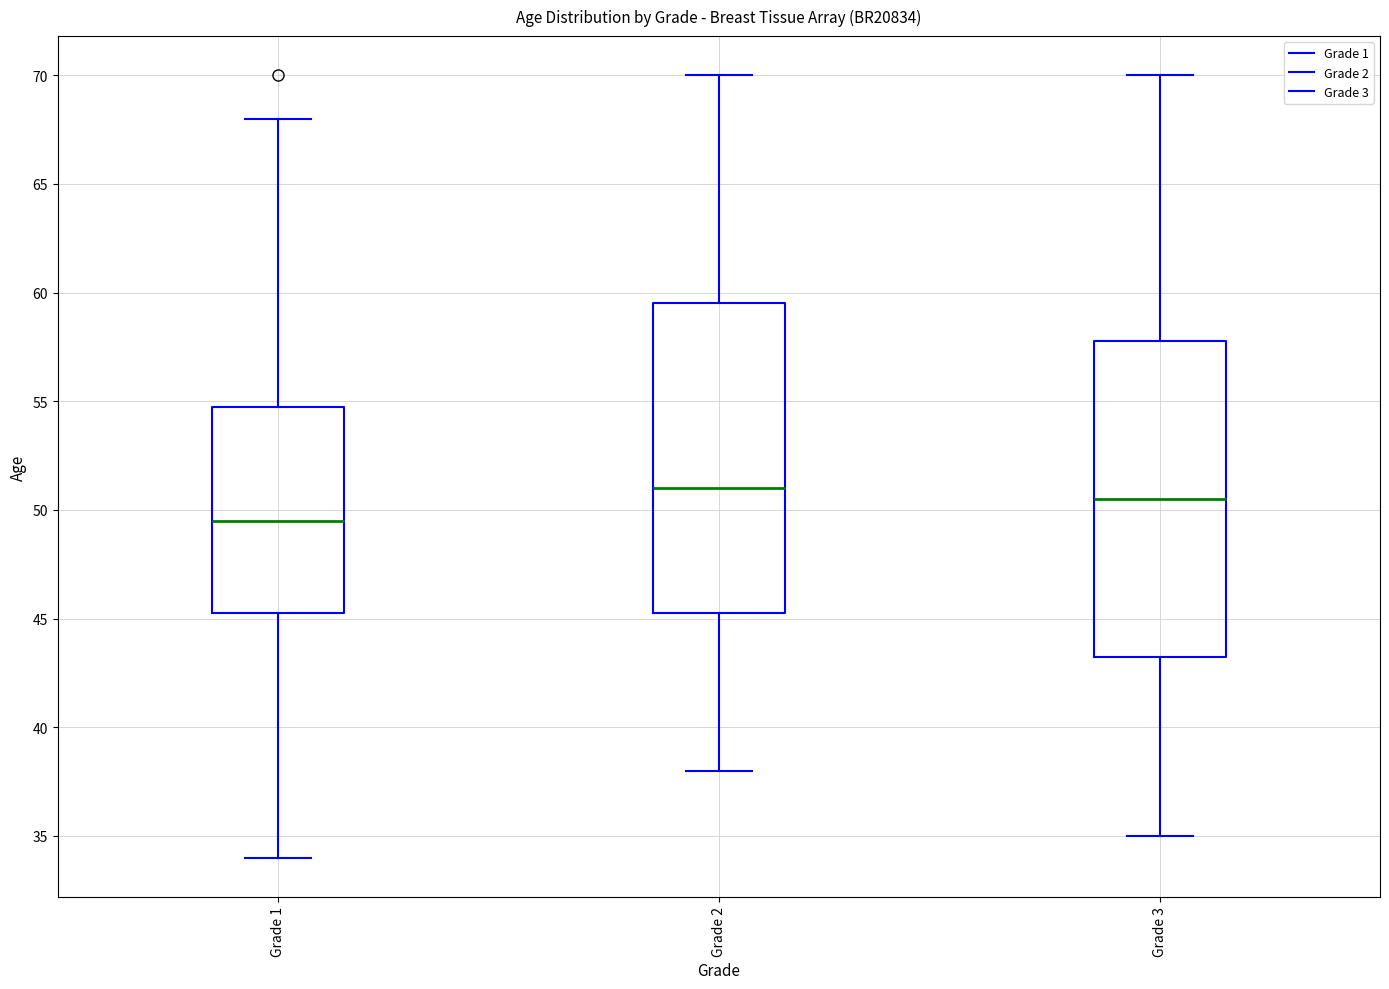

Which box's median line is the highest?

Grade 2